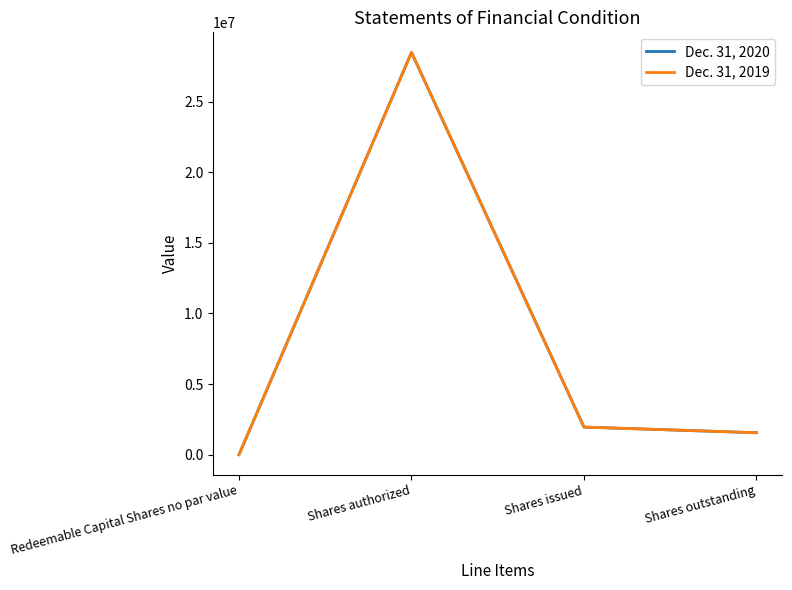

True or false: Dec. 31, 2019 has more than 2 points higher than both neighbors.

False